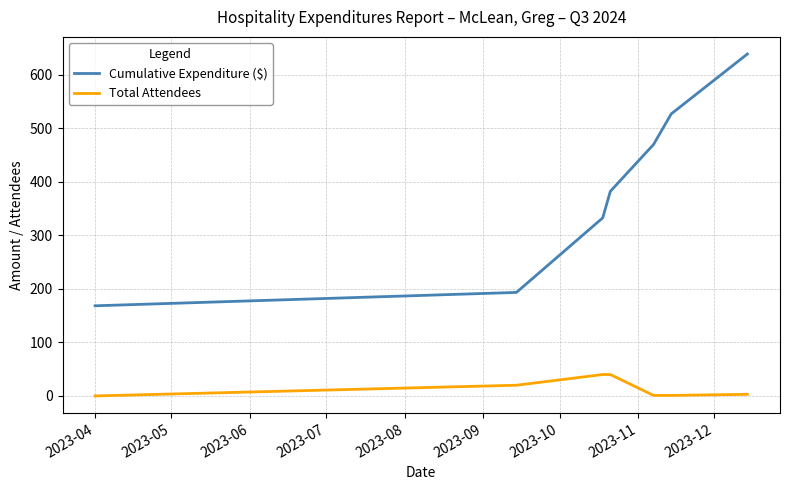

Count the number of categories in the chart.

7